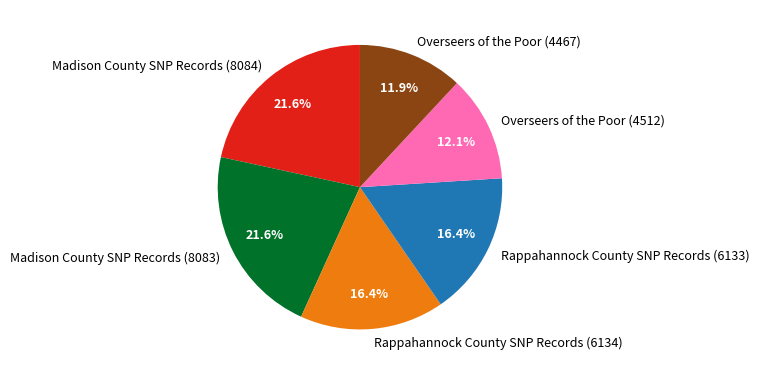

To the nearest percent, what portion does Overseers of the Poor (4512) represent?

12%